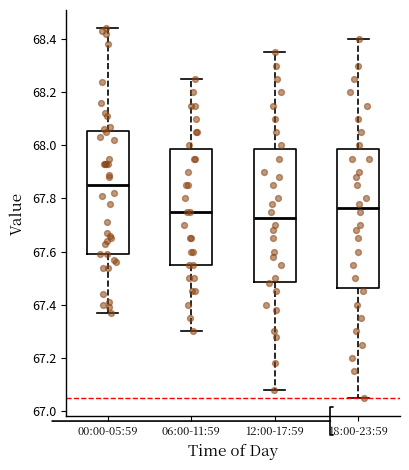

Comparing the boxes themselves (not the whiskers), which one is the tallest?

18:00-23:59